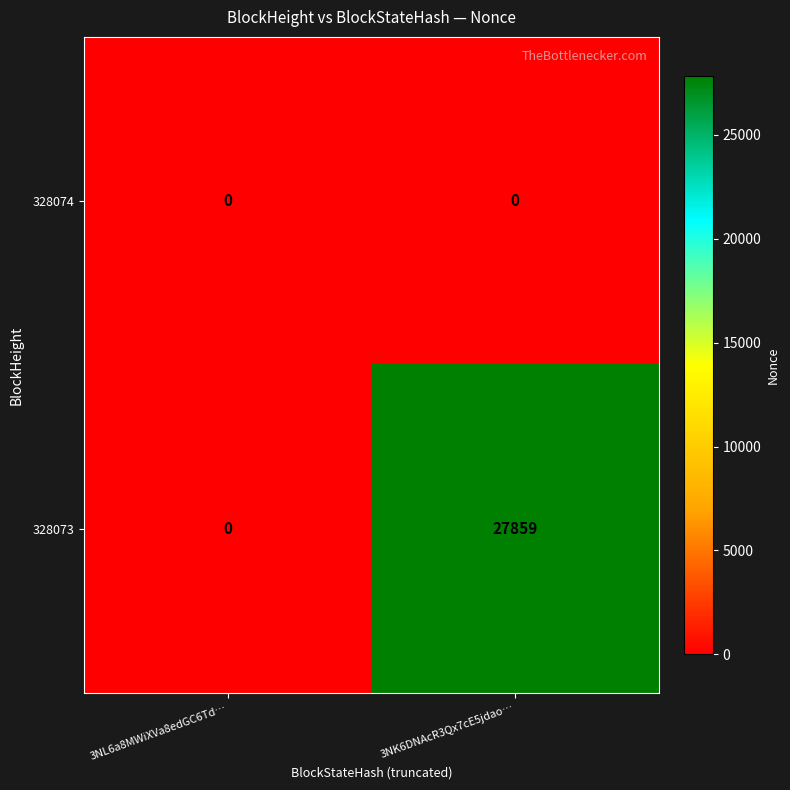

What is the total value across all series at 3NK6DNAcR3Qx7cE5jdao…?

27859